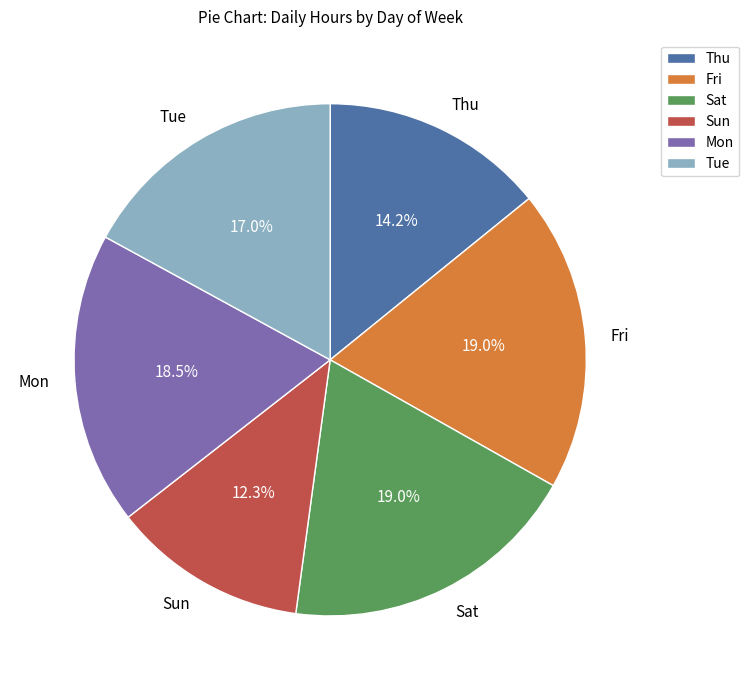

Does Sun represent more than half of the total?

No